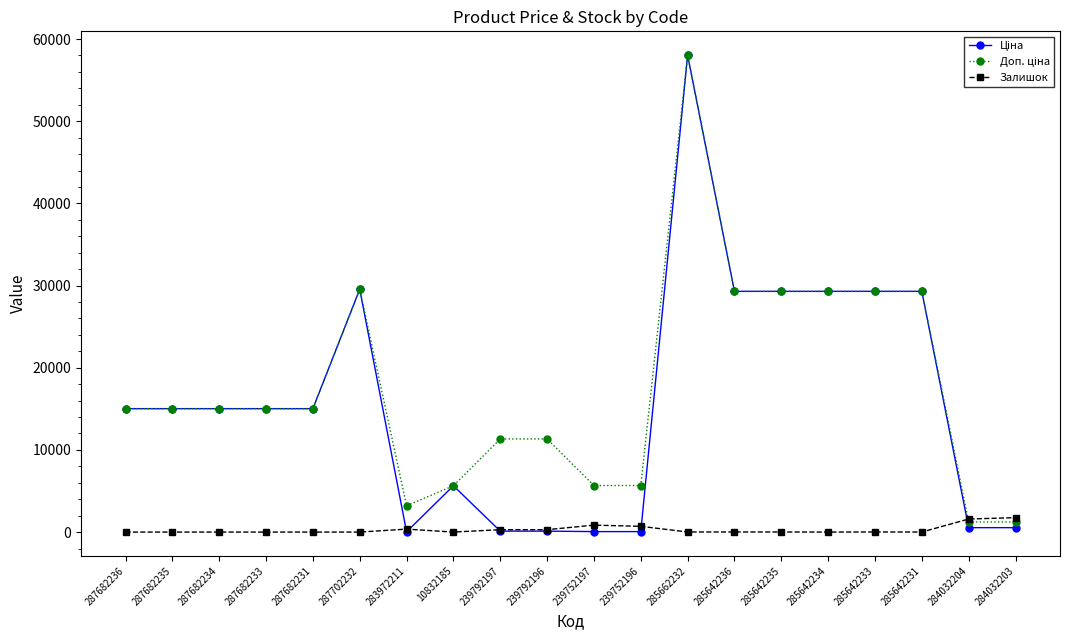

True or false: Залишок has a value of 12.0 at 285662232.

True